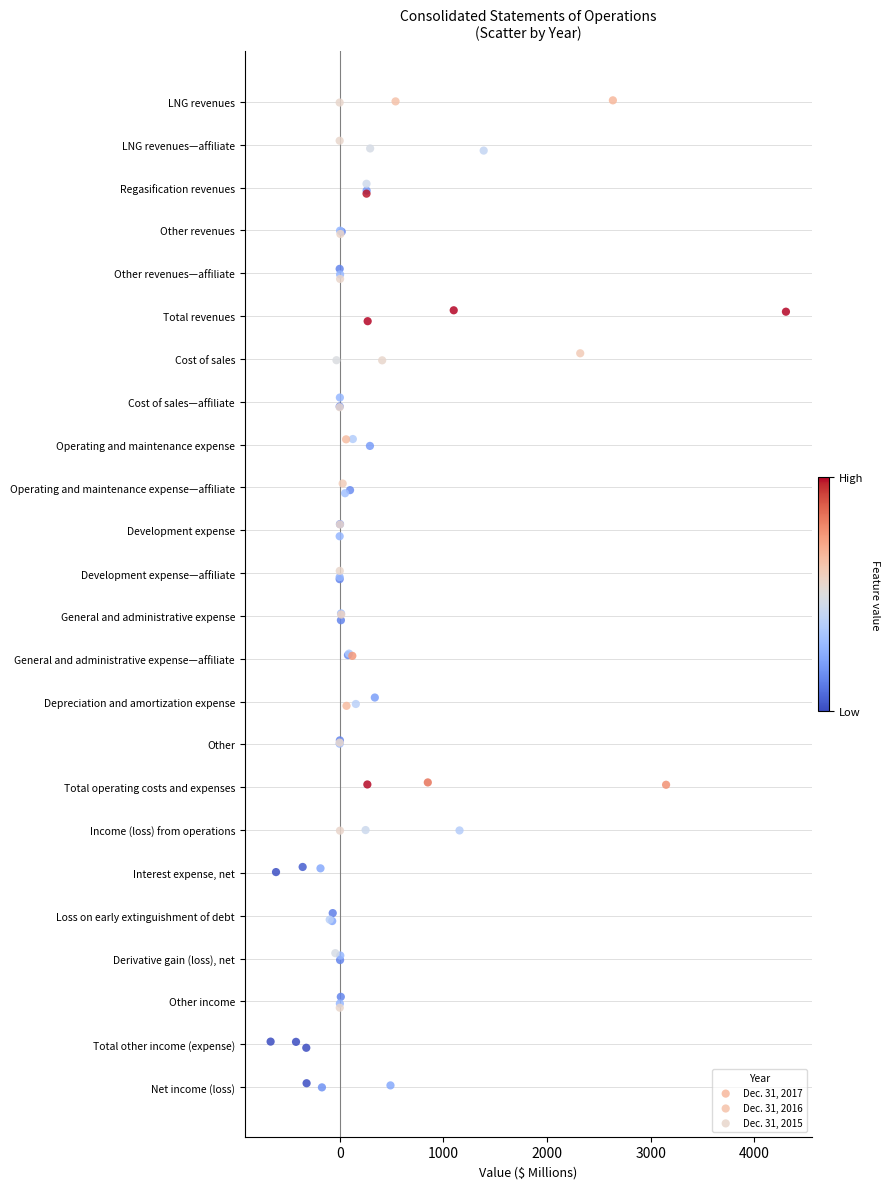

Which series has the widest spread of Y values?

Dec. 31, 2016